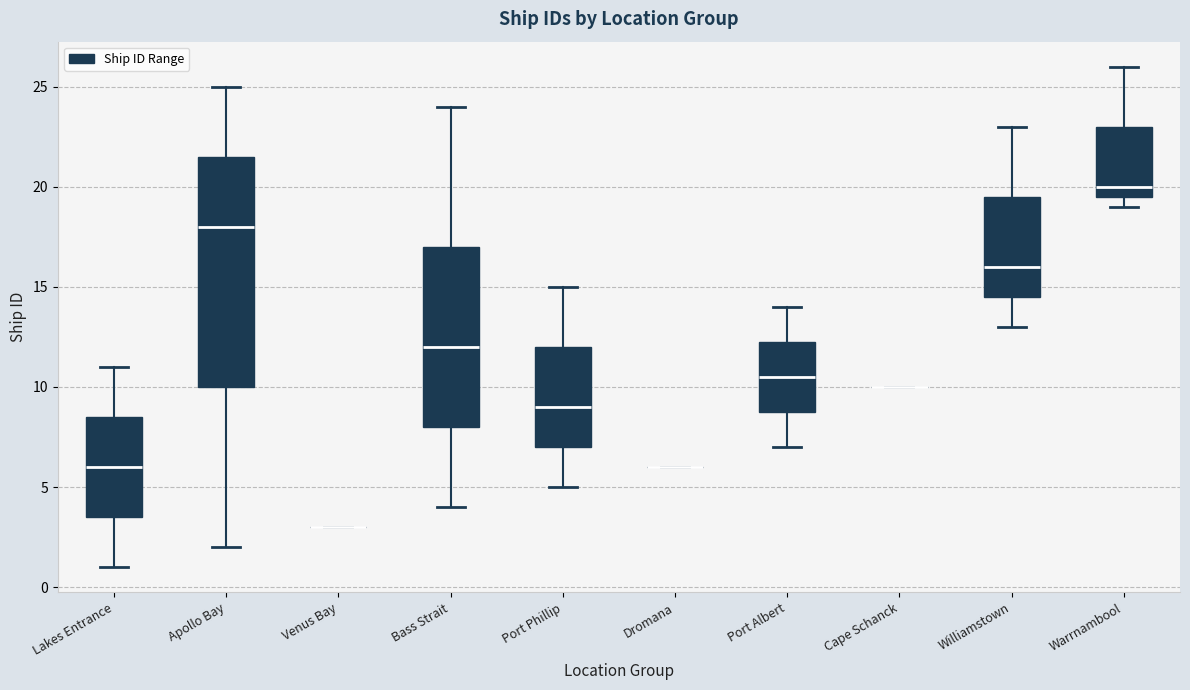

Where is the lower edge of the box for Williamstown on the y-axis? The values are not printed on the chart, so give them approximately, as read against the axis.

14.5